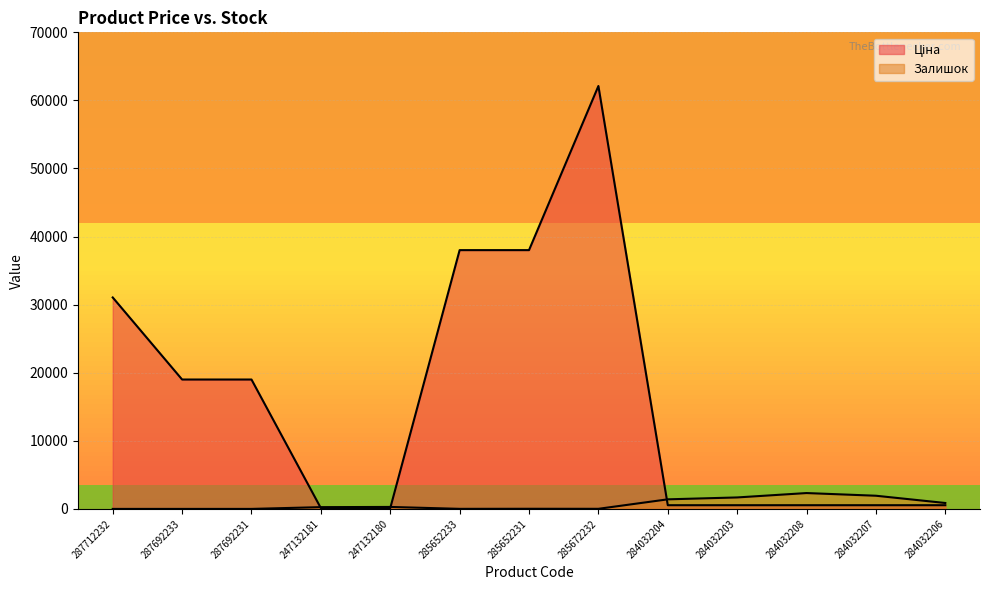

What is the total value across all series at 284032206?

1414.0